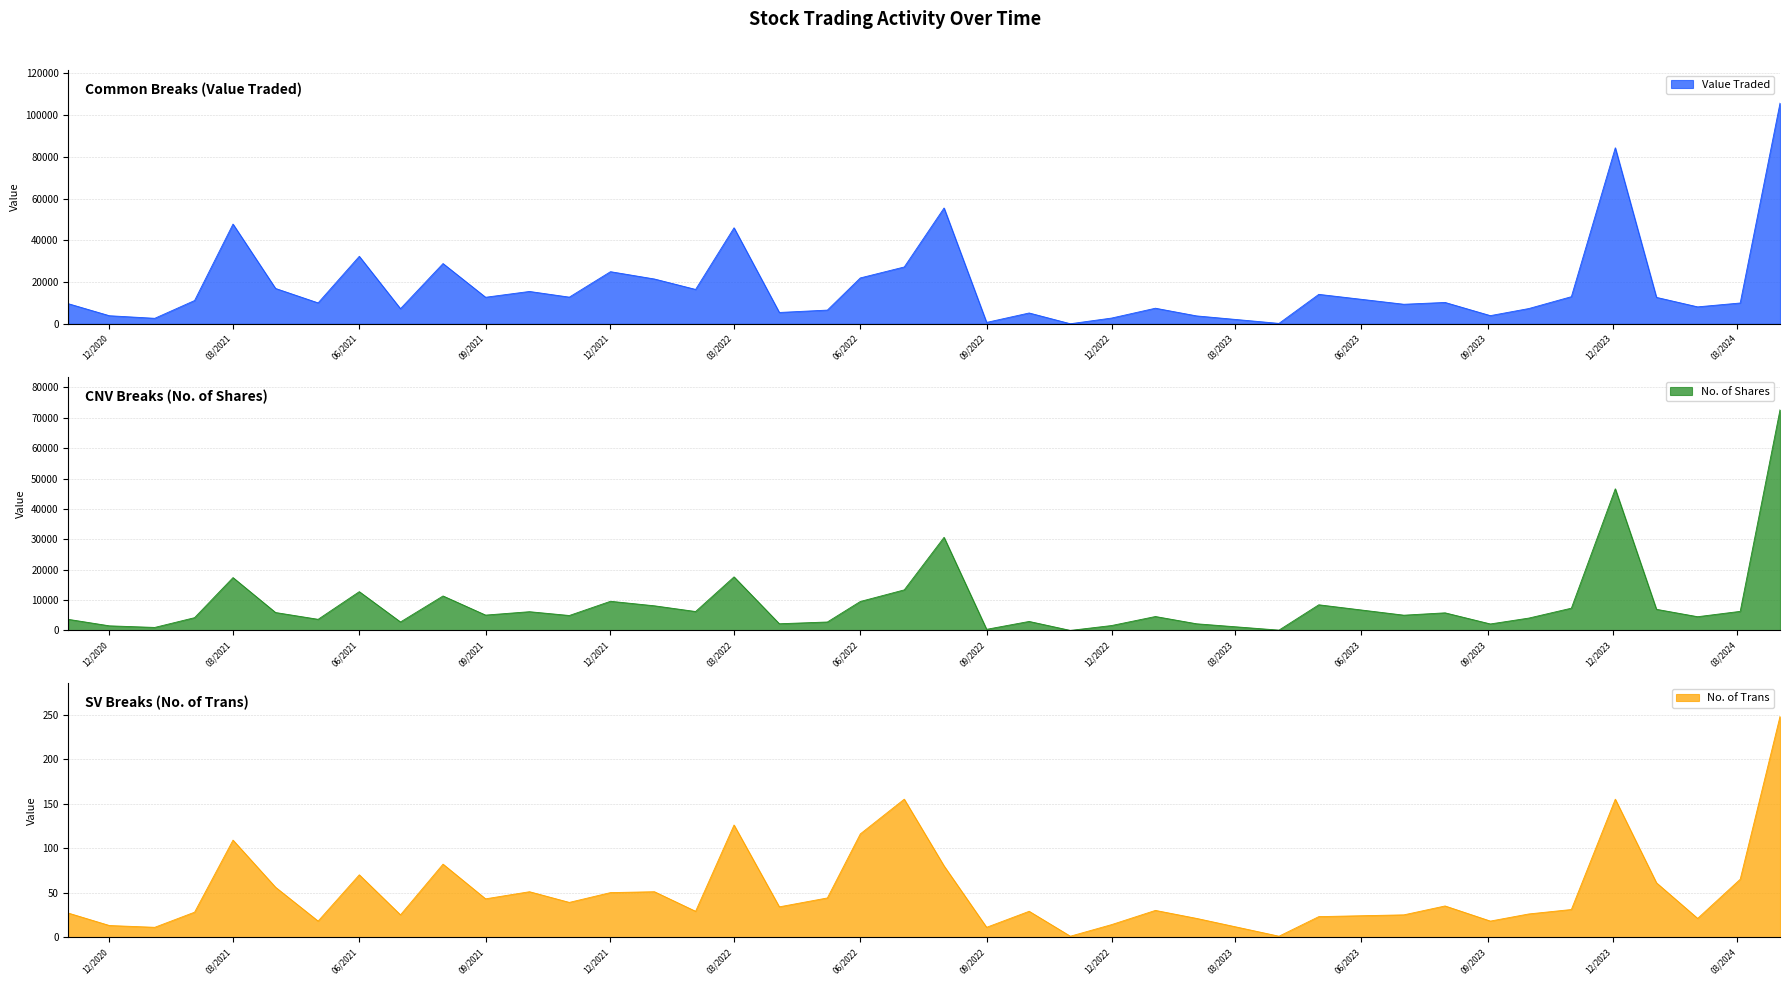

True or false: No. of Shares has a value of 17393 at 03/2021.

True